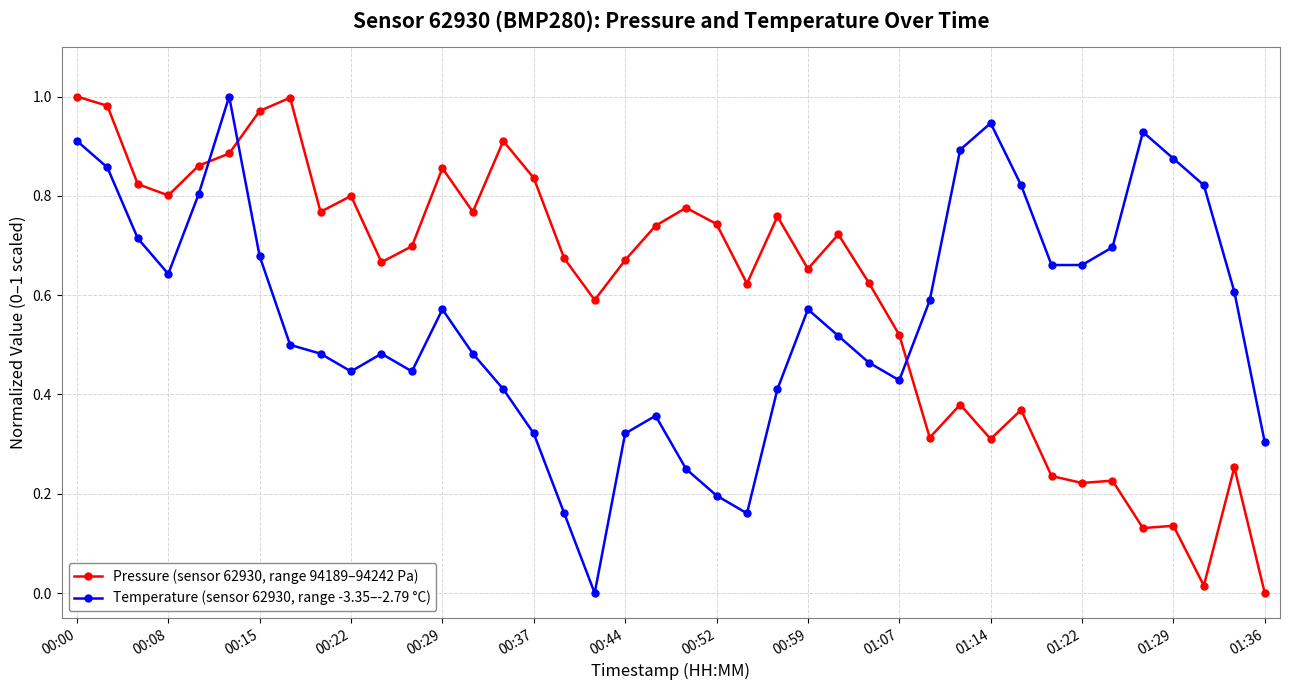

How many intersections are there between Pressure (sensor 62930, range 94189–94242 Pa) and Temperature (sensor 62930, range -3.35–-2.79 °C)?

3